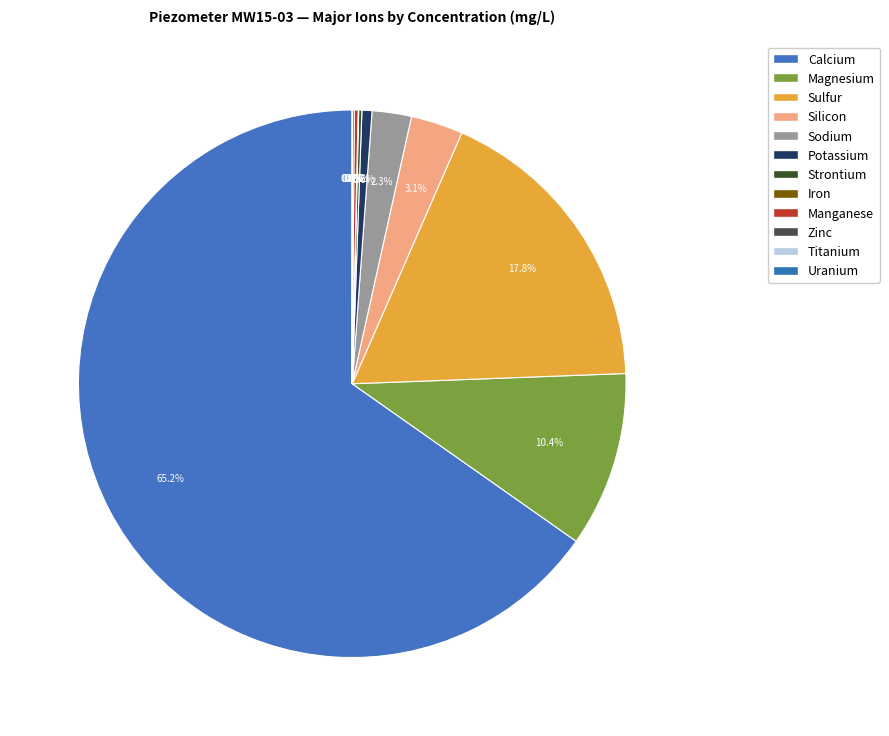

What percentage is NOT represented by Manganese?

99.8%